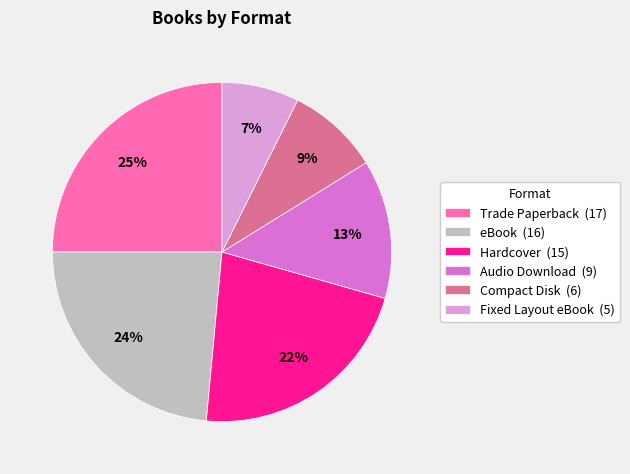

To the nearest percent, what portion does Compact Disk represent?

9%